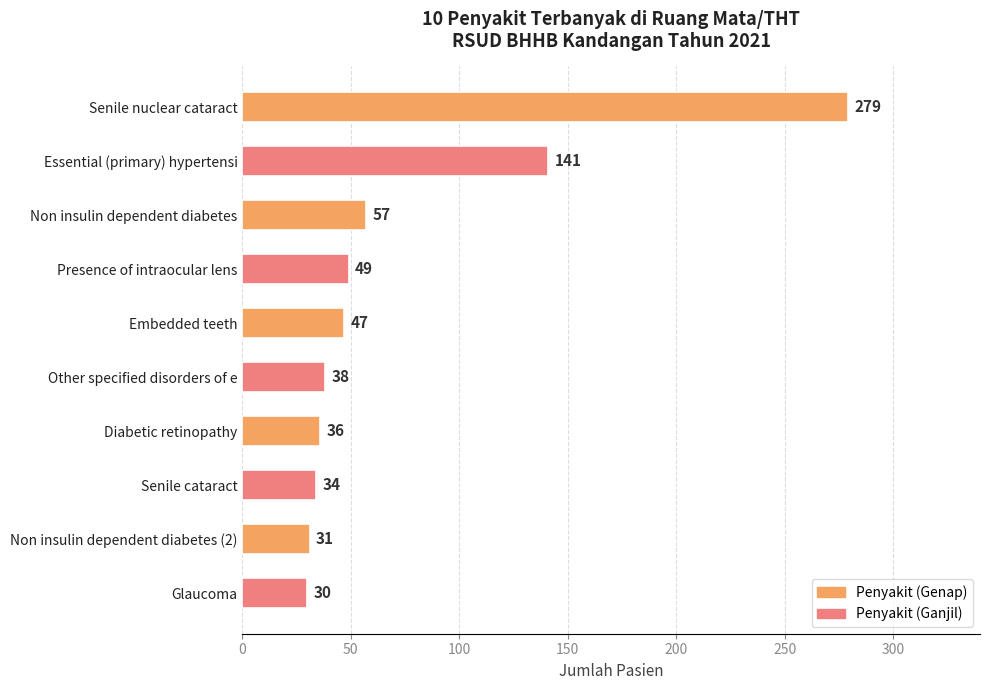

What is the difference between the maximum and minimum values?

249